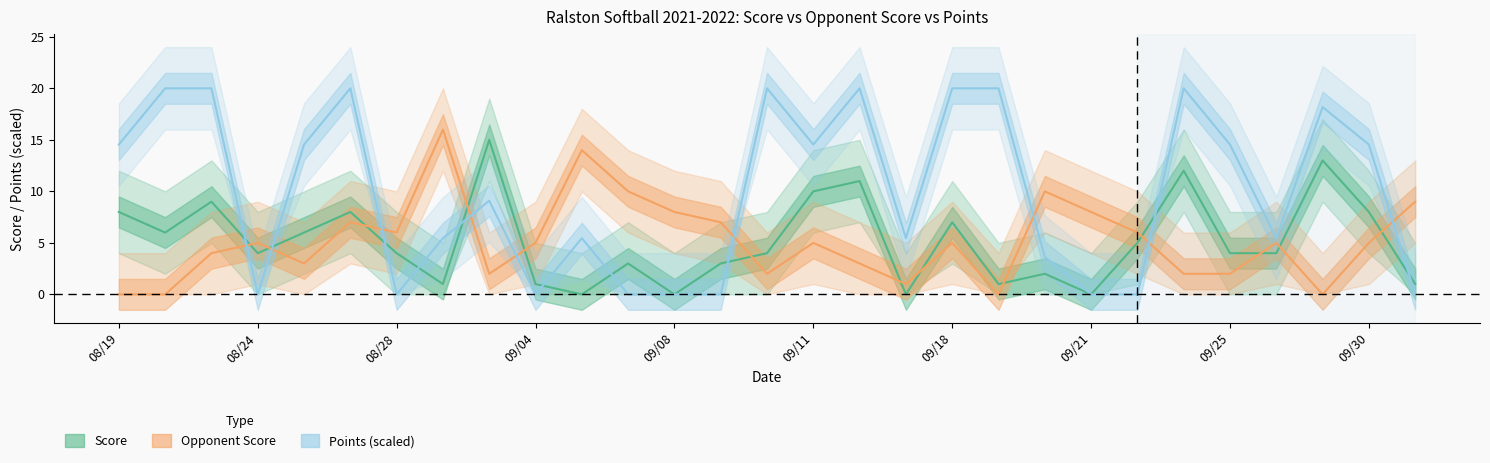

Which has a higher value, 09/25 or 08/24?

09/25